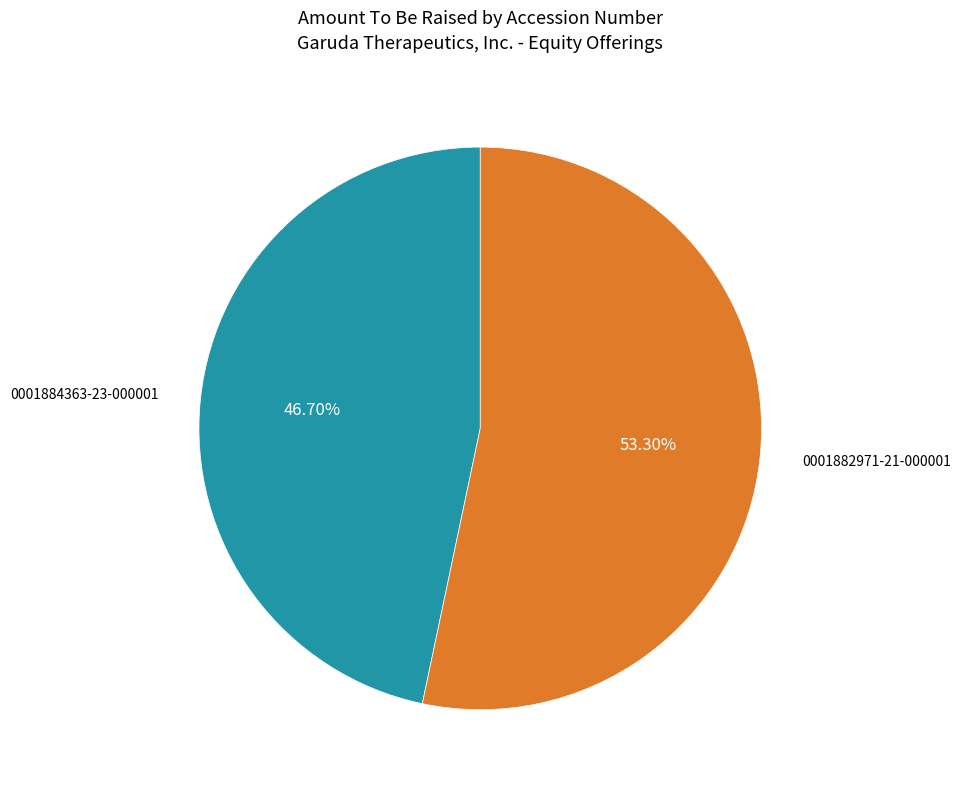

Is there any slice that represents more than half of the pie?

Yes